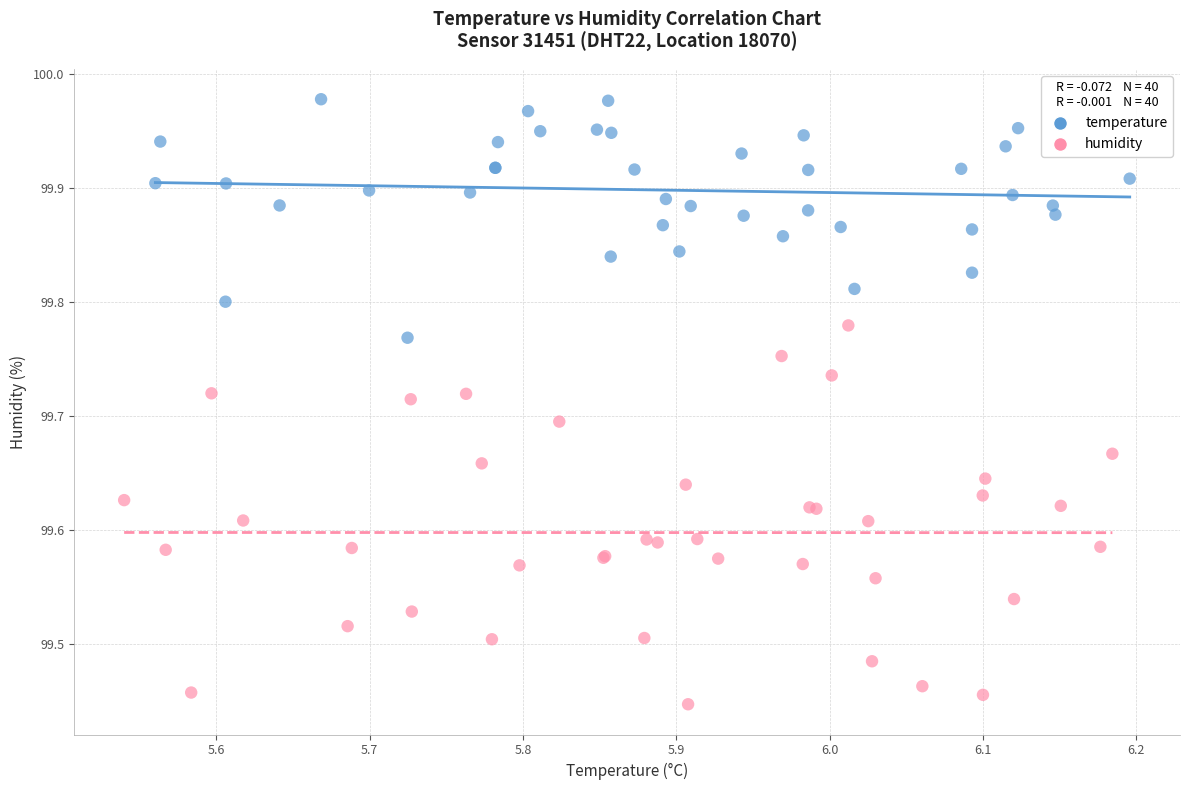

Which series has the widest spread of Y values?

humidity